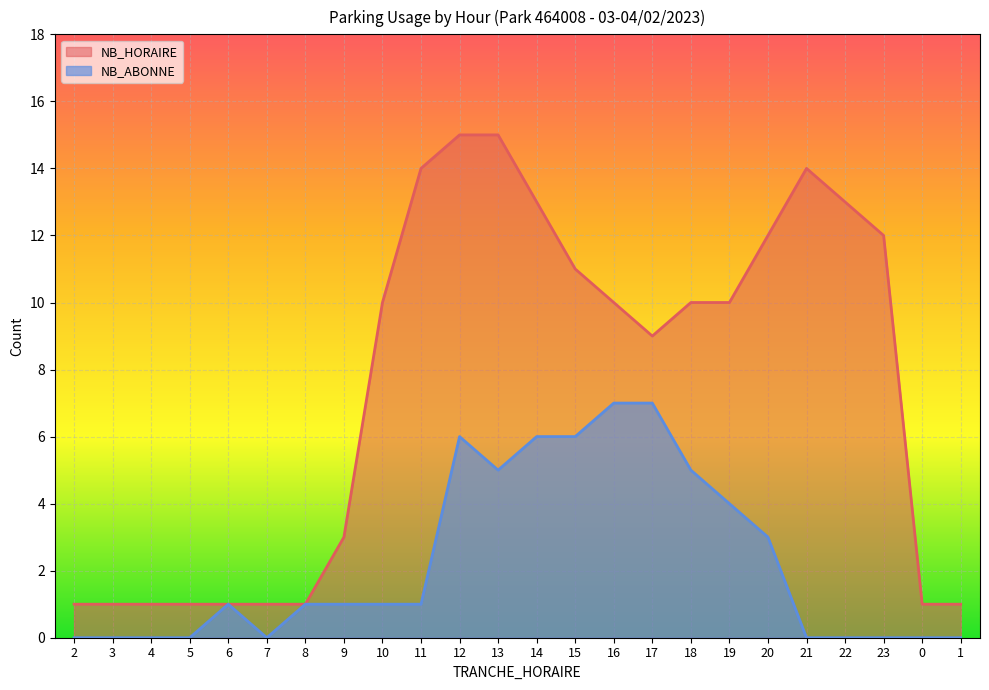

Which has a higher value, 6 or 18?

18